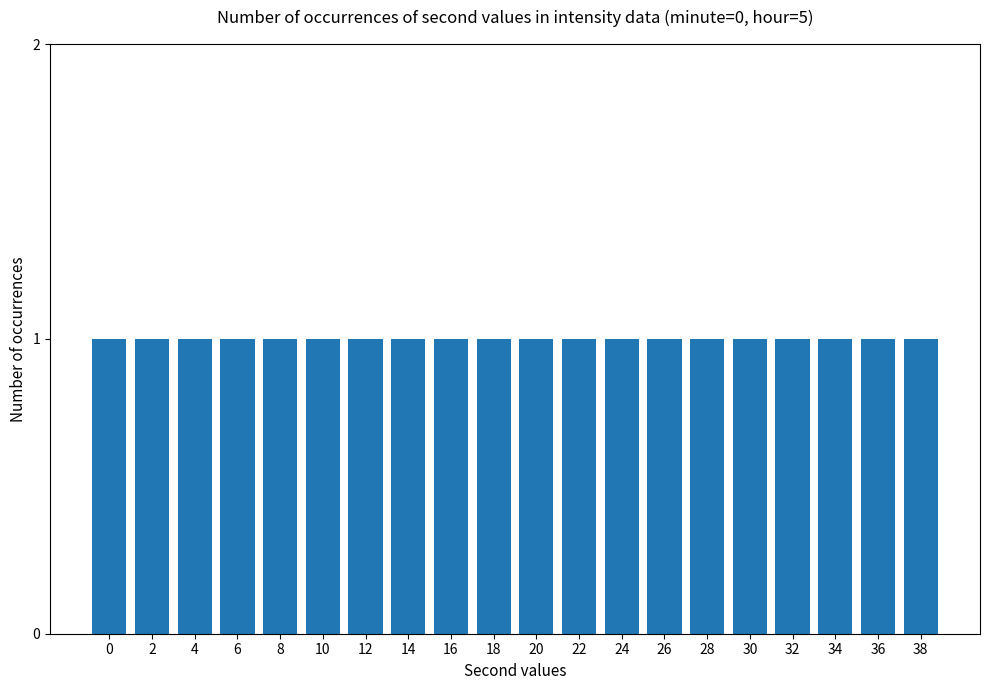

Which has a higher value, 36 or 22?

22